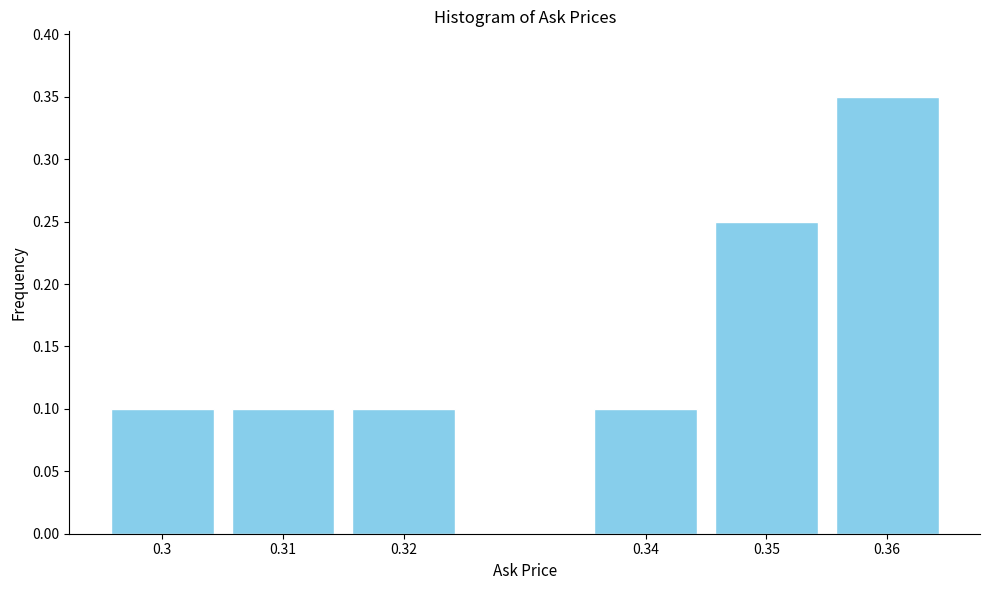

What is the value of the 3rd bar from the left?

0.1